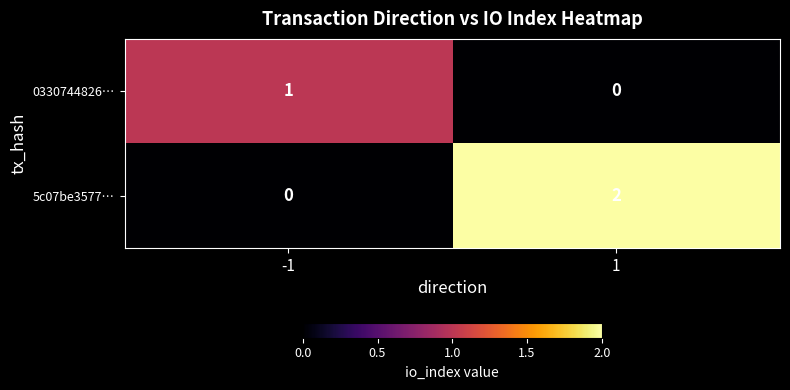

True or false: 0330744826… has a value of 0 at -1.

False